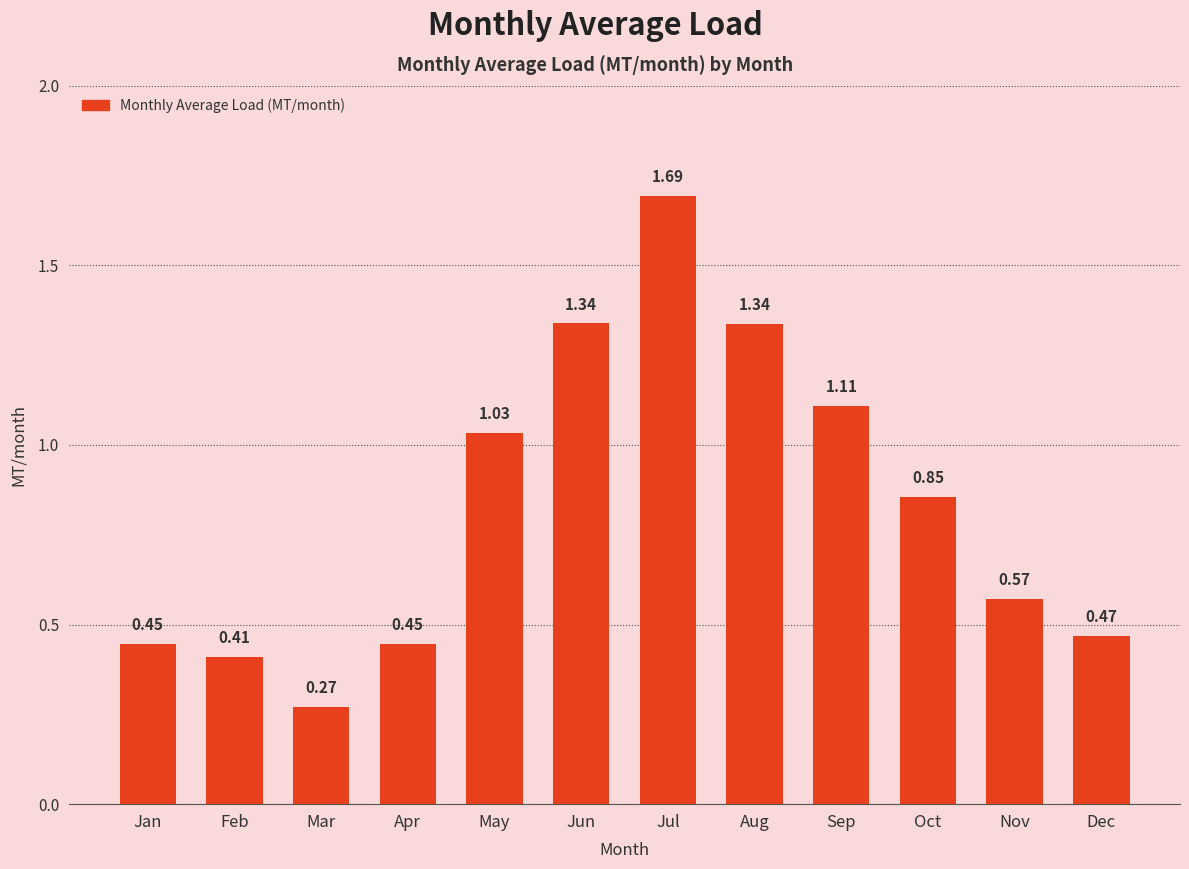

What is the maximum value shown in the chart?

1.7